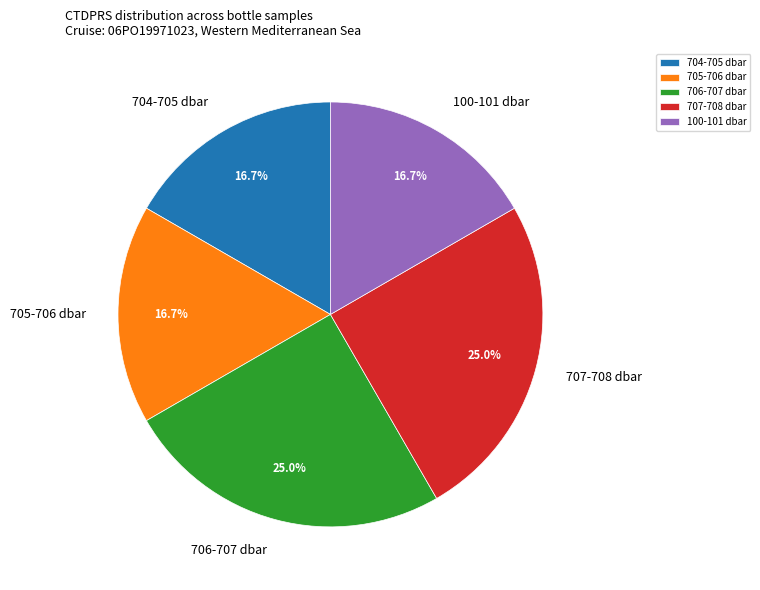

Does any single category account for the majority?

No